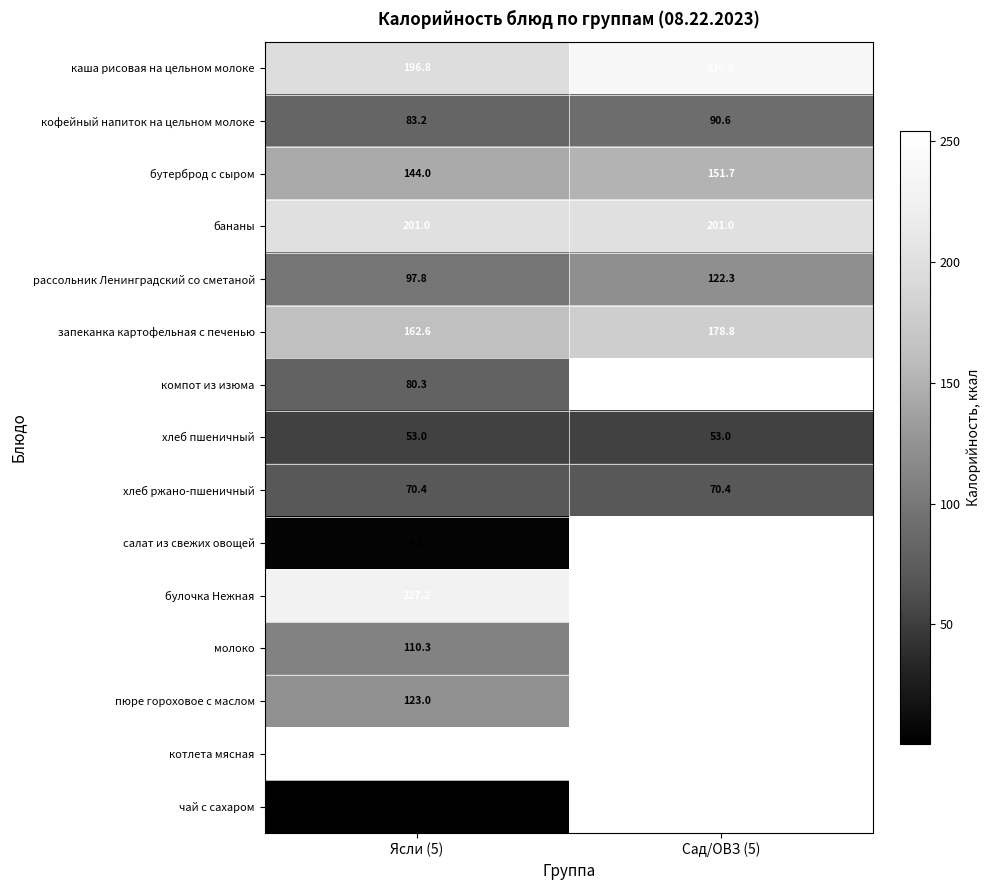

What is the total value across all series at Ясли (5)?

1809.1